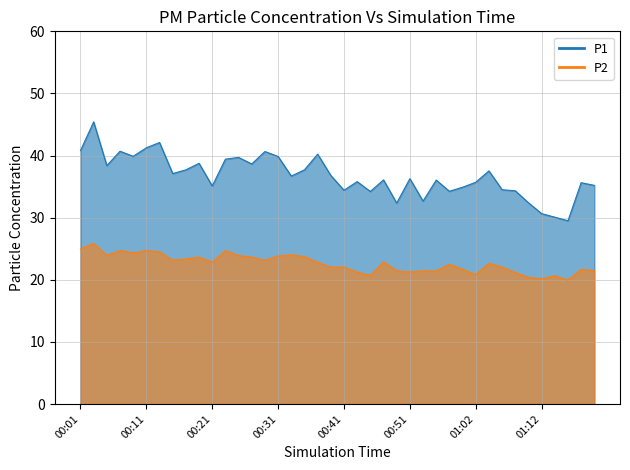

What is the difference between the maximum and minimum values in the P2 series?

5.9